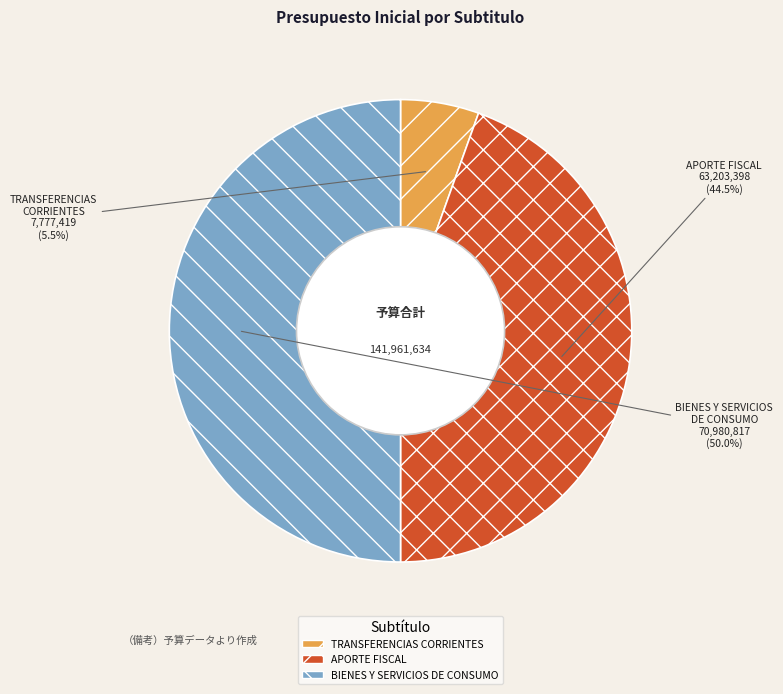

Rank the categories by value from lowest to highest.

TRANSFERENCIAS CORRIENTES, APORTE FISCAL, BIENES Y SERVICIOS DE CONSUMO